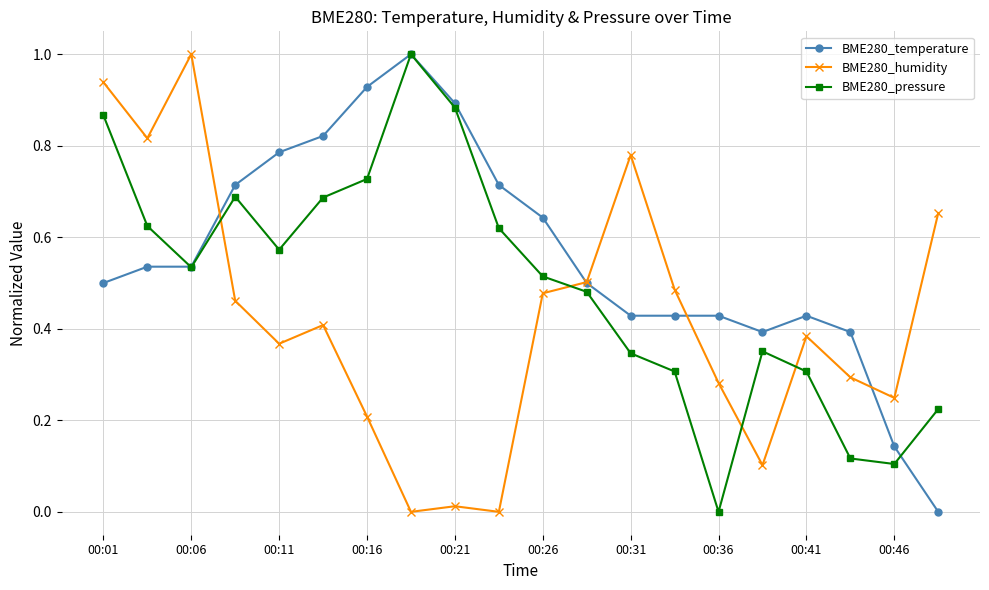

Which series has the largest total across all categories?

BME280_temperature